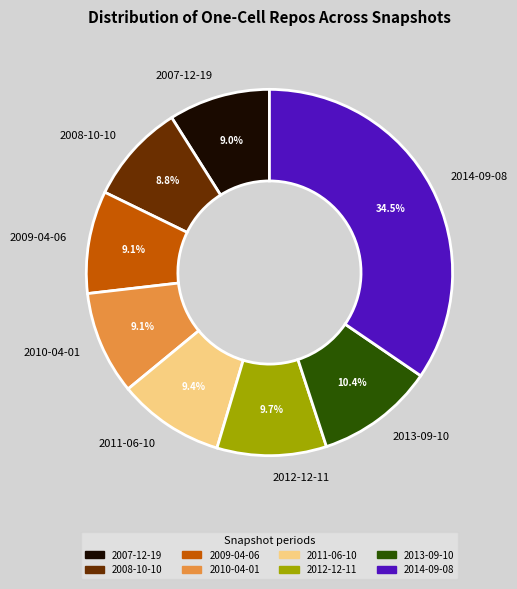

To the nearest percent, what is the average slice percentage?

12%